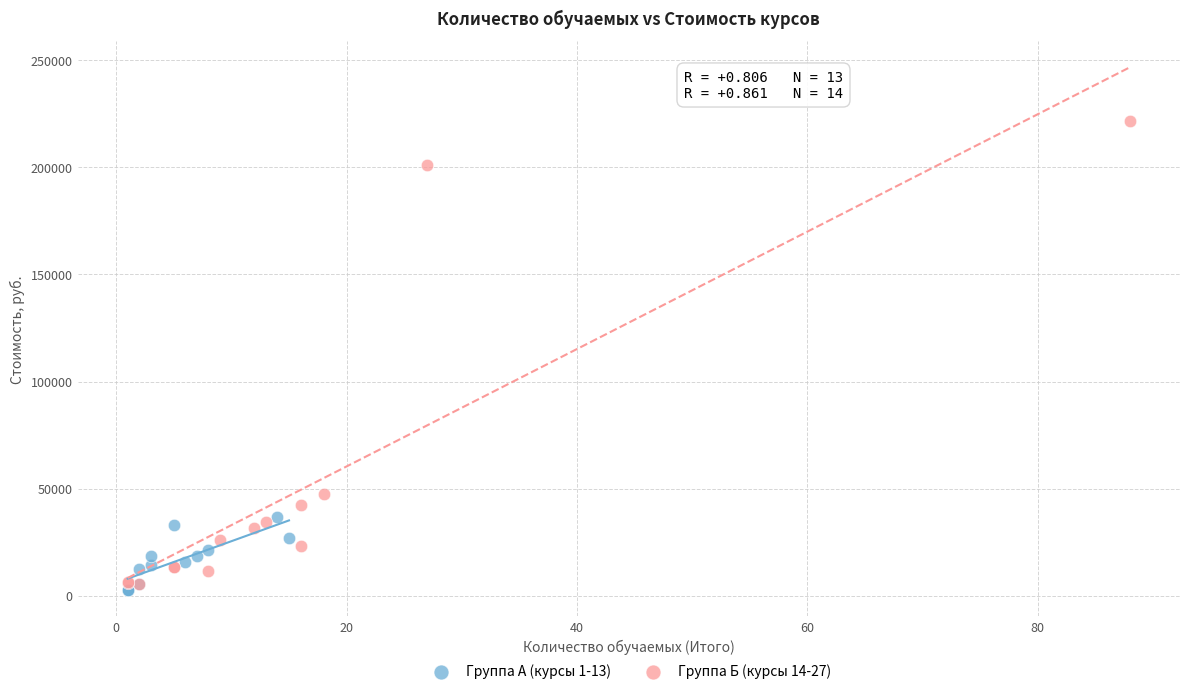

Which series has the widest spread of Y values?

Группа Б (курсы 14-27)